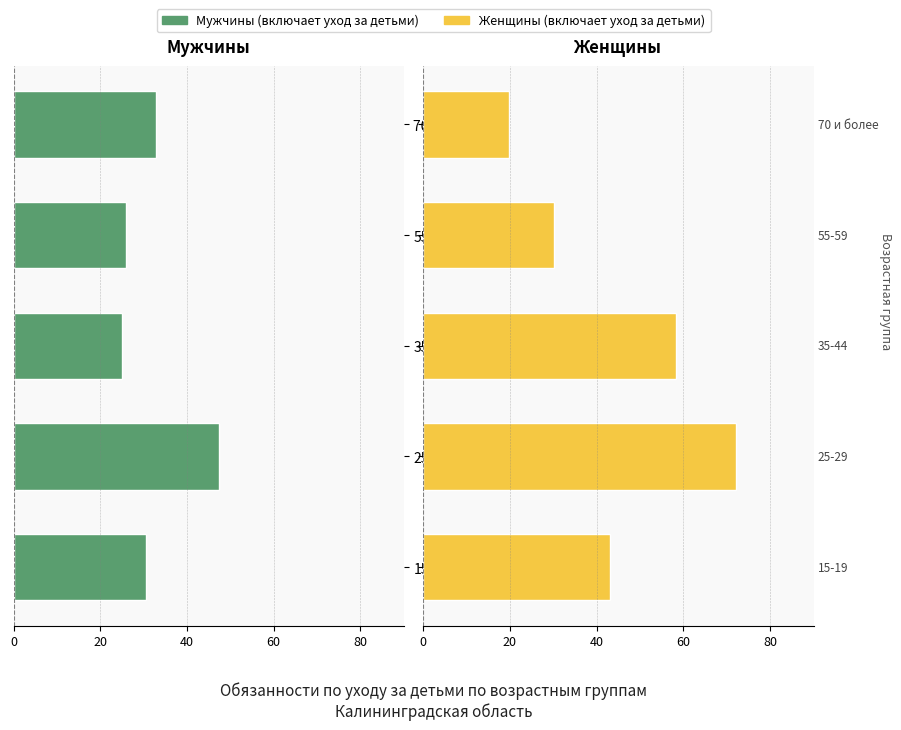

At how many categories does at least one series exceed 32?

3